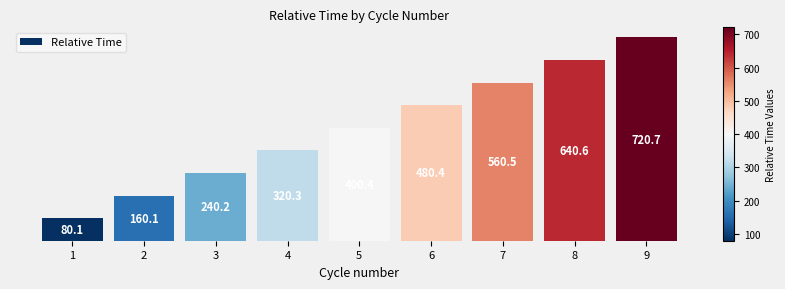

Rank the categories by value from lowest to highest.

1, 2, 3, 4, 5, 6, 7, 8, 9